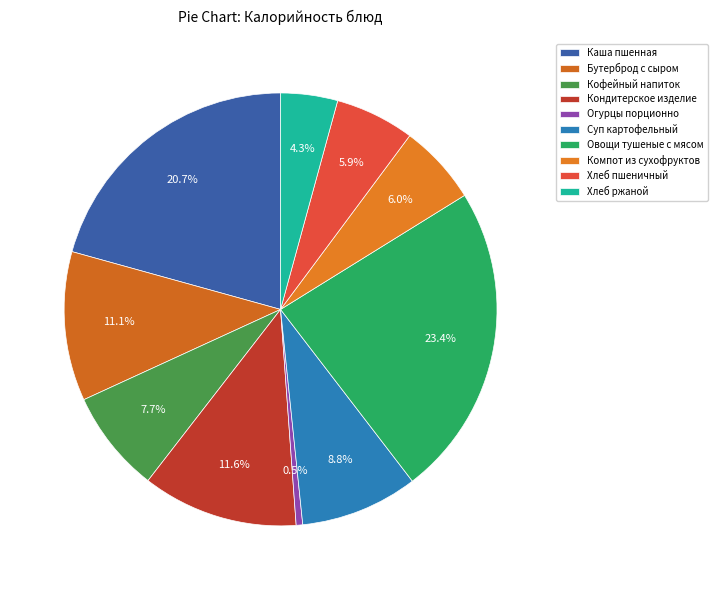

How many segments does this pie chart have?

10